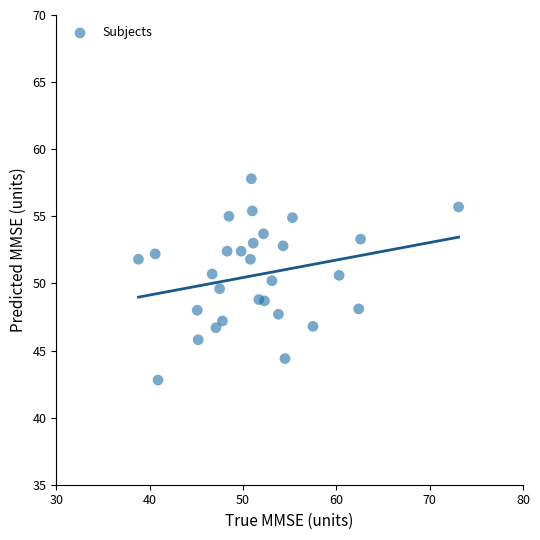

What is the range of Y values (max minus min)?

15.0